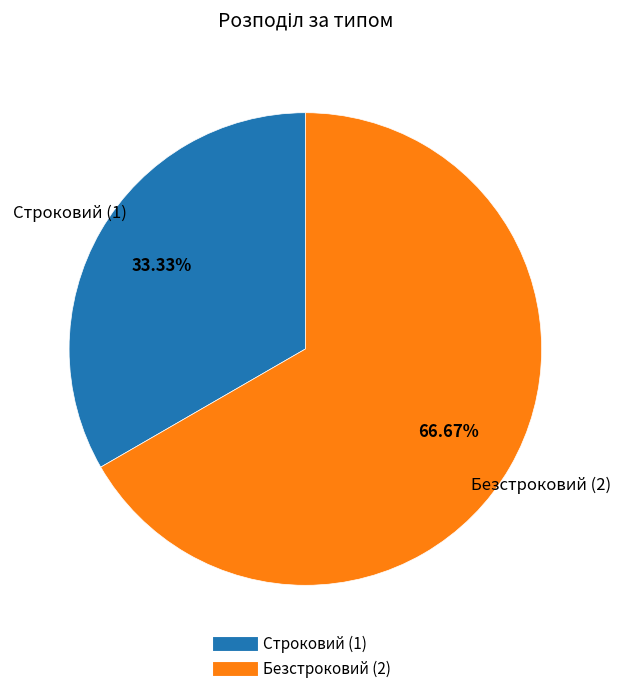

Rank the categories by value from lowest to highest.

Строковий, Безстроковий